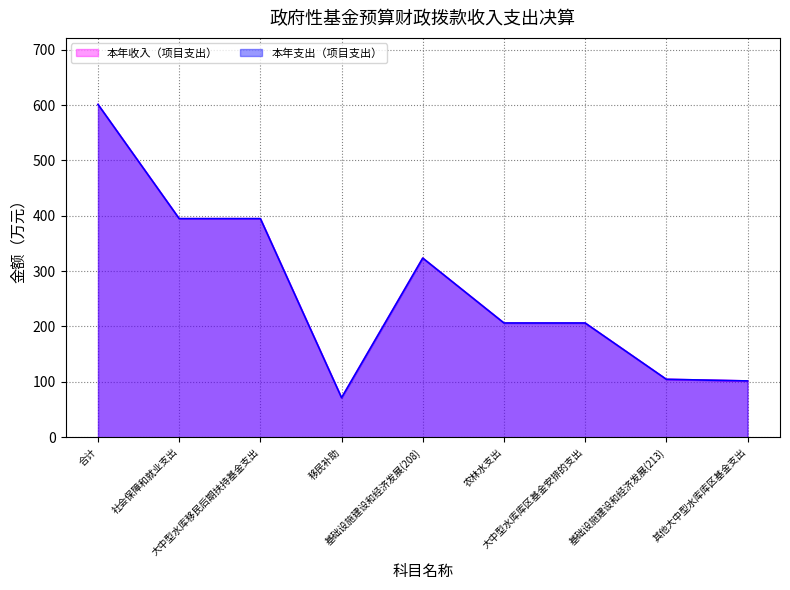

Which series changed the most between 社会保障和就业支出 and 移民补助?

本年收入（项目支出）